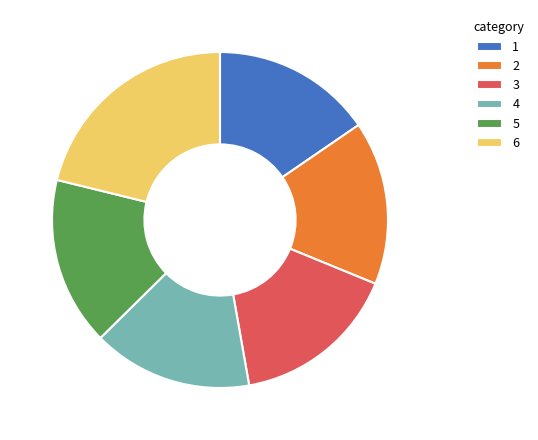

Which slice is the largest?

6